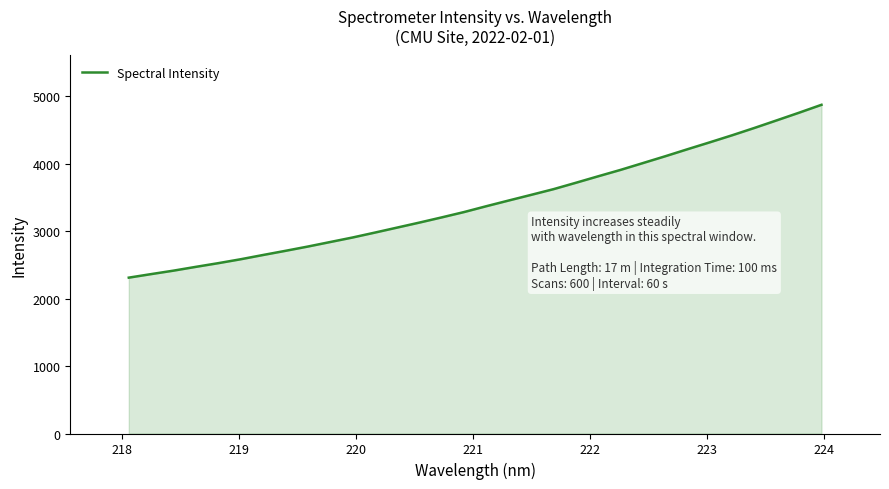

What is the greatest value displayed?

4875.4